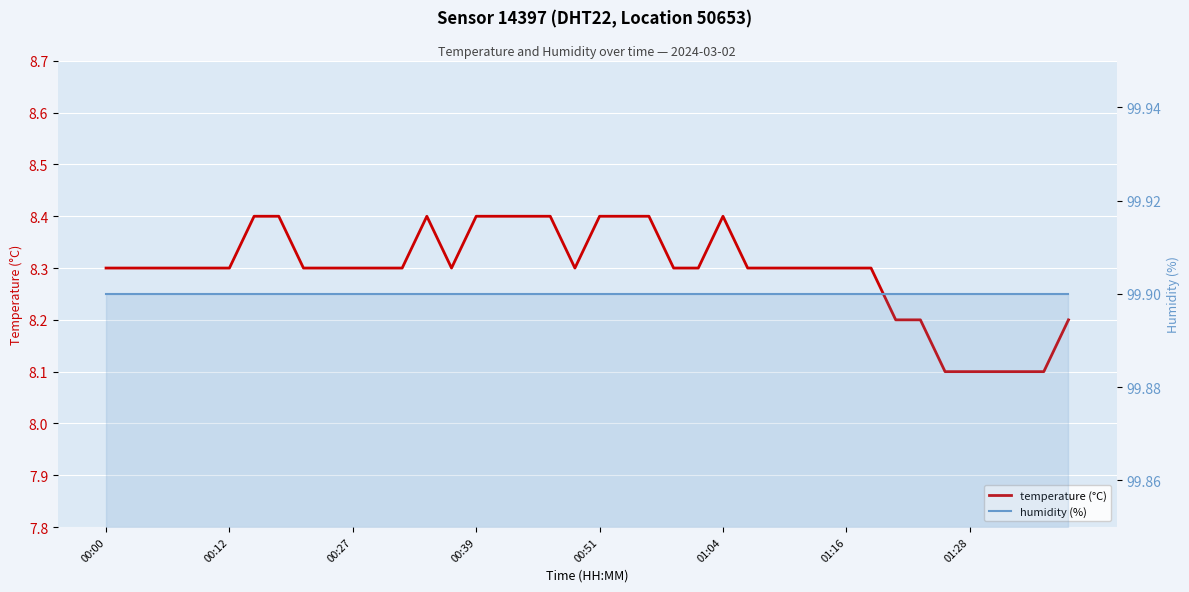

What is the sum of the humidity (%) values at 13 and 9?

199.8